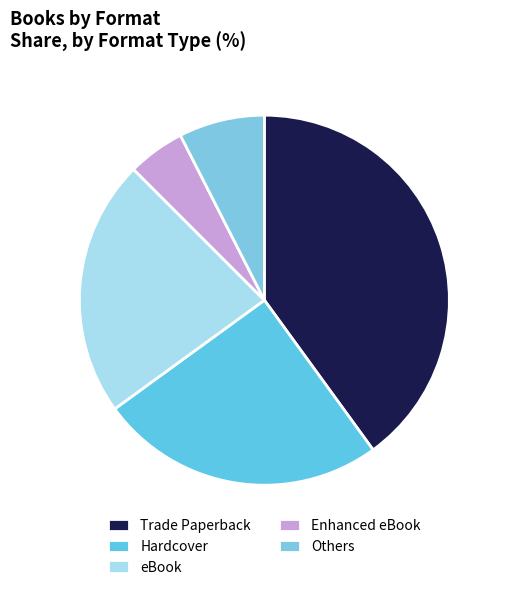

What percentage do Trade Paperback and Enhanced eBook together represent?

45.0%